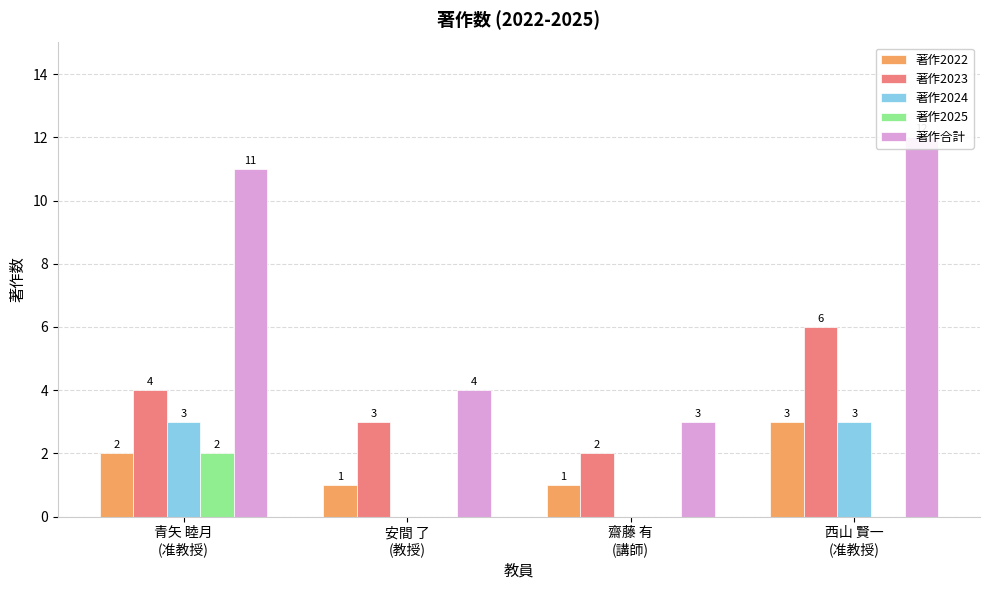

How many groups of bars are there?

4